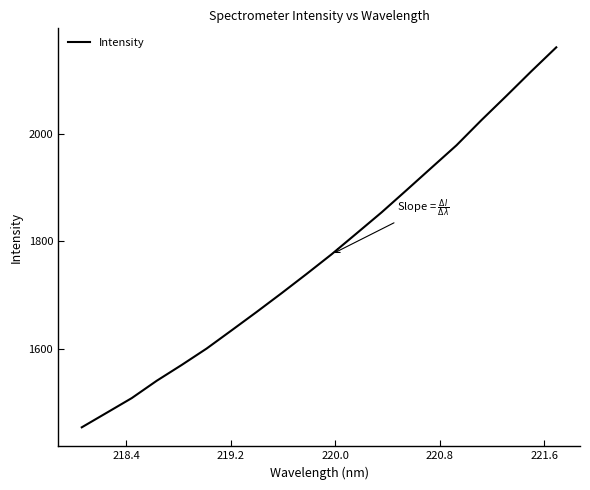

What is the greatest value displayed?

2160.6